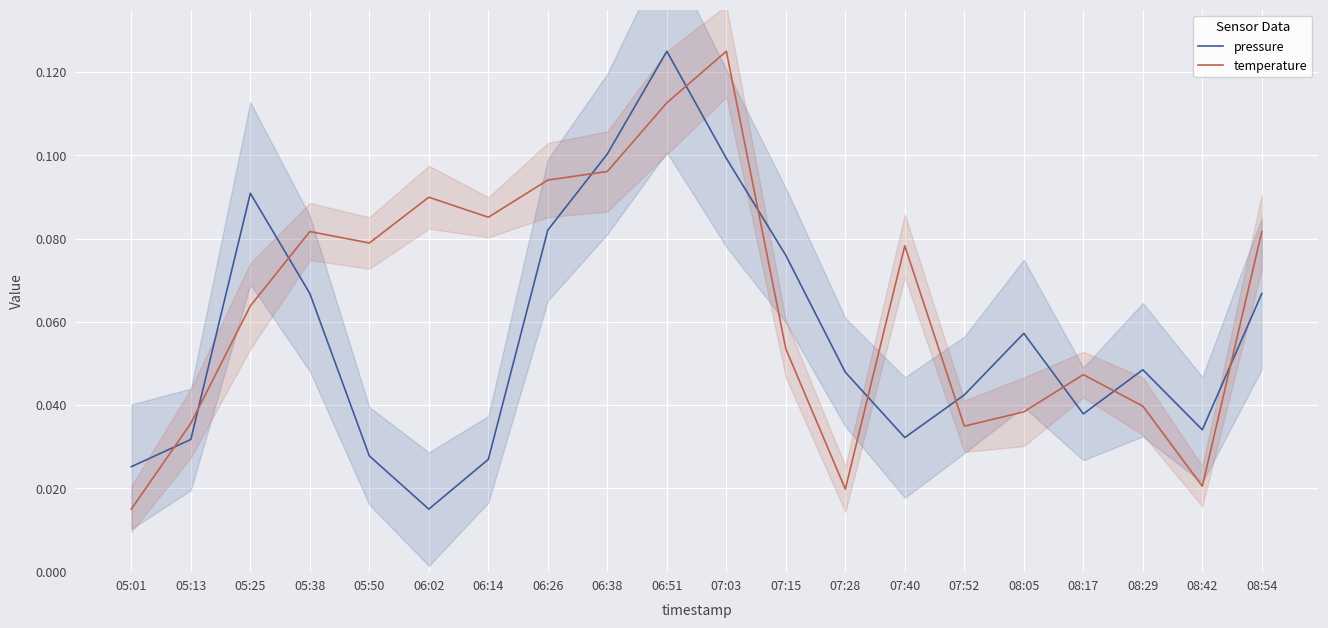

How many distinct data groups are displayed?

2